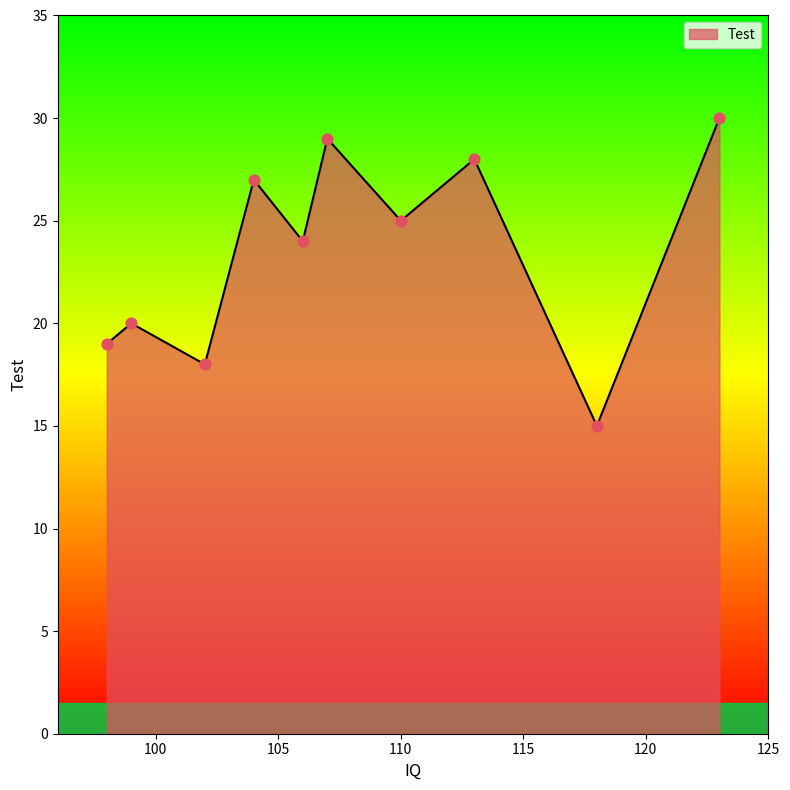

What is the greatest value displayed?

30